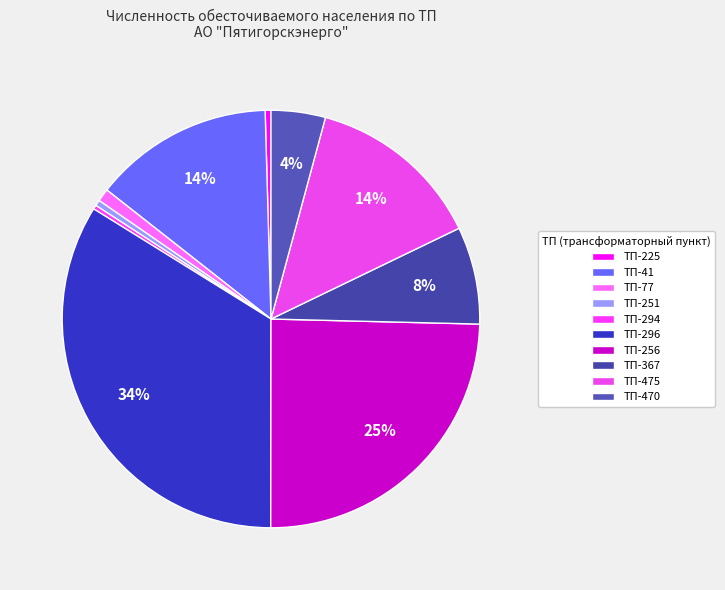

To the nearest percent, what is the average slice percentage?

10%